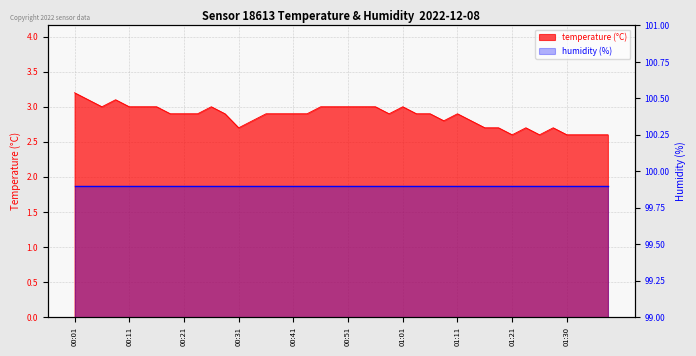

Reading left to right, extract all data points from this chart.

3.2	3.1	3.0	3.1	3.0	3.0	3.0	2.9	2.9	2.9	3.0	2.9	2.7	2.8	2.9	2.9	2.9	2.9	3.0	3.0	3.0	3.0	3.0	2.9	3.0	2.9	2.9	2.8	2.9	2.8	2.7	2.7	2.6	2.7	2.6	2.7	2.6	2.6	2.6	2.6